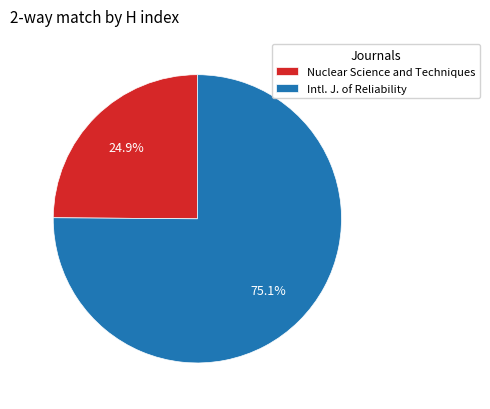

Which category has the biggest portion of the pie?

Intl. J. of Reliability